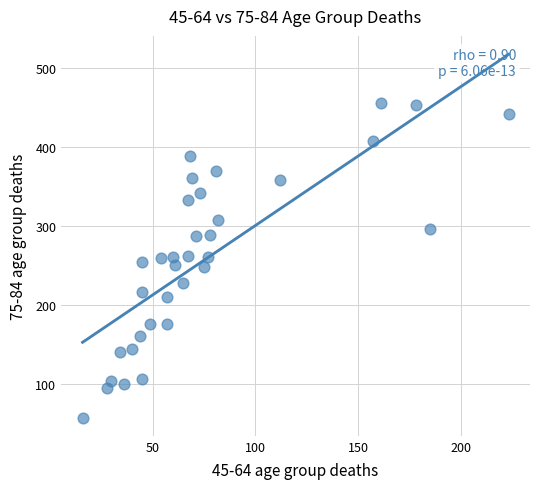

What is the range of X values (max minus min)?

207